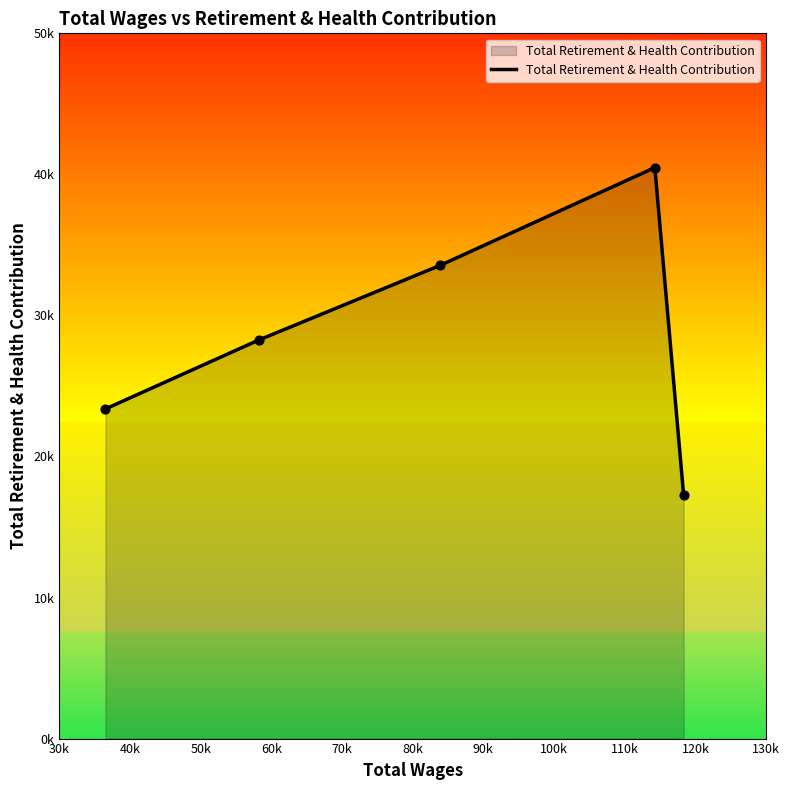

Does the chart have visible grid lines?

No